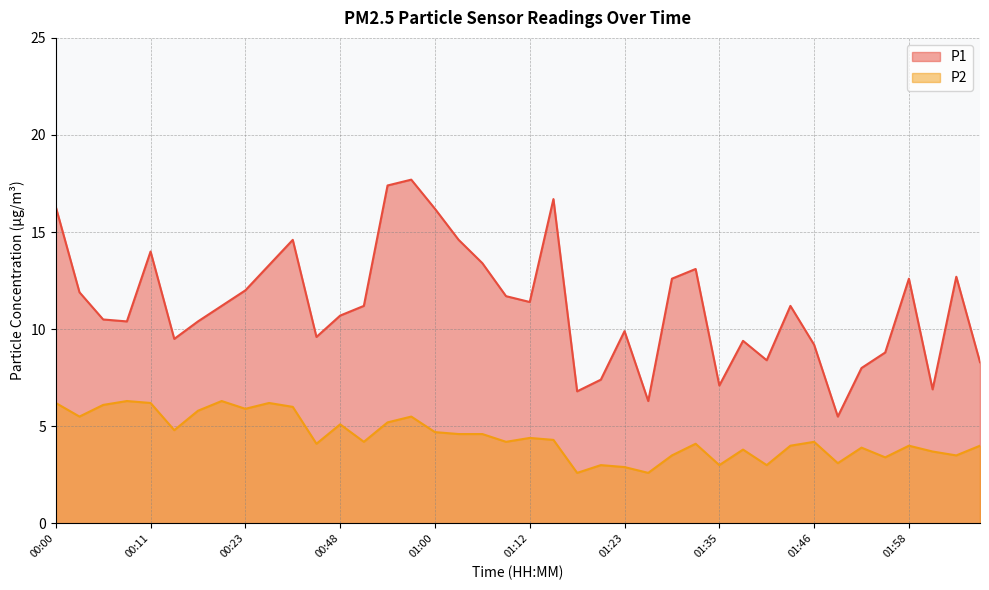

What is the difference between the maximum and minimum values in the P2 series?

3.7